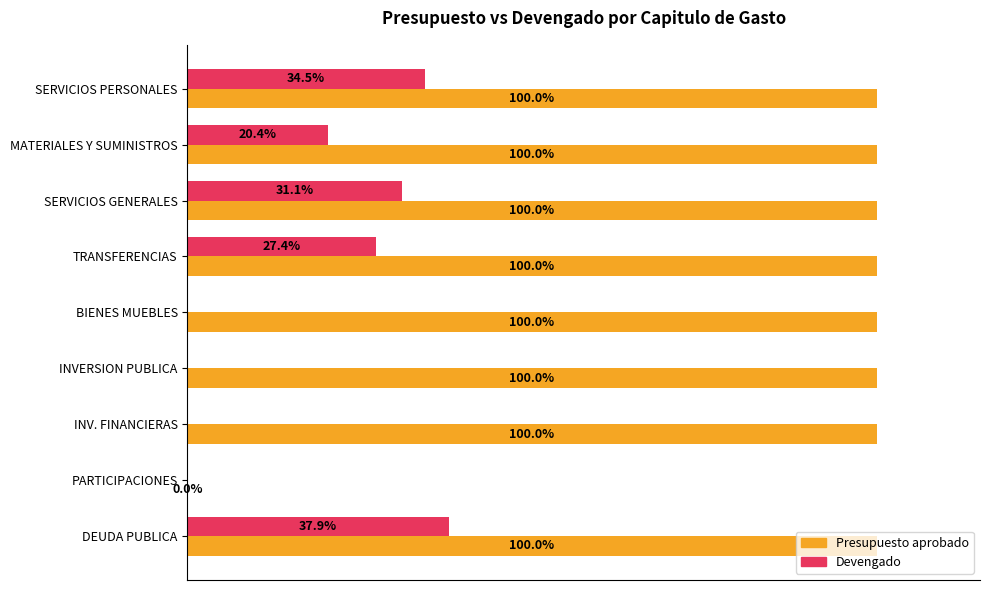

Which series changed the most between INVERSION PUBLICA and PARTICIPACIONES?

Presupuesto aprobado